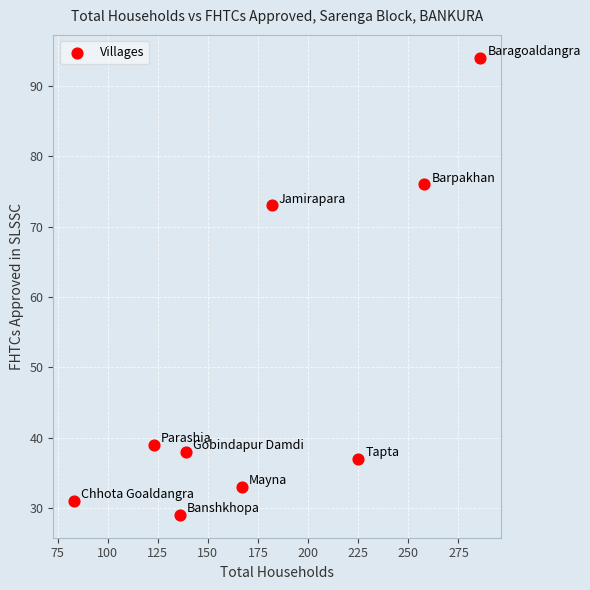

What Y value in the scatter plot is closest to 61?

73